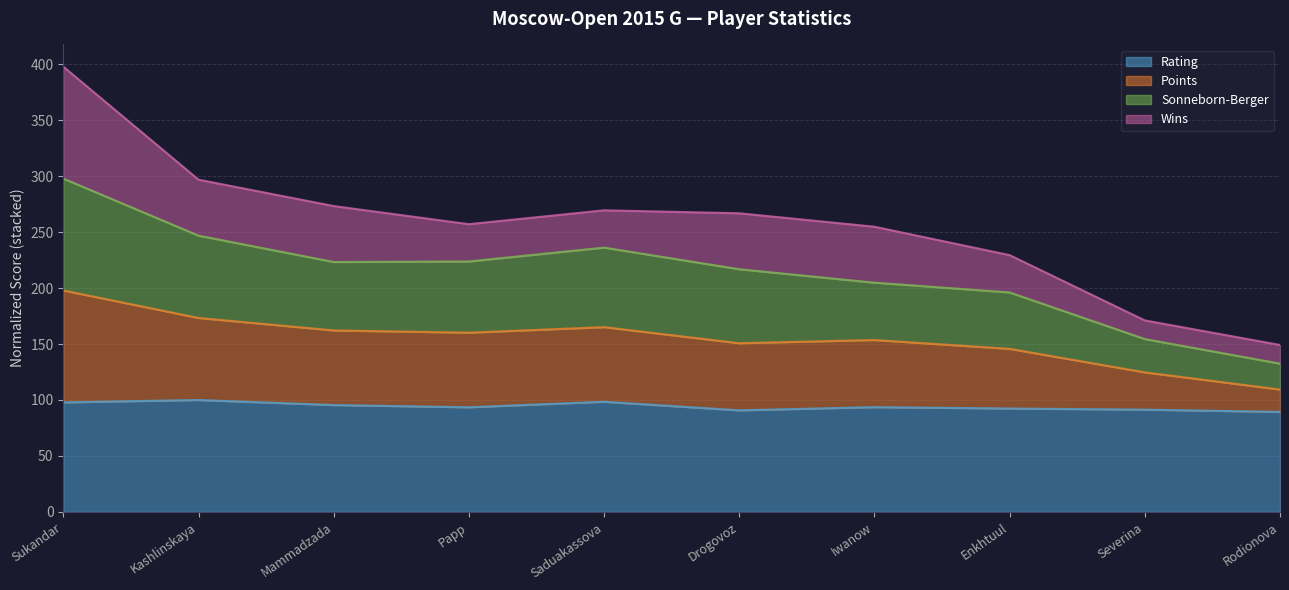

True or false: Rating and Sonneborn-Berger cross at least once.

False